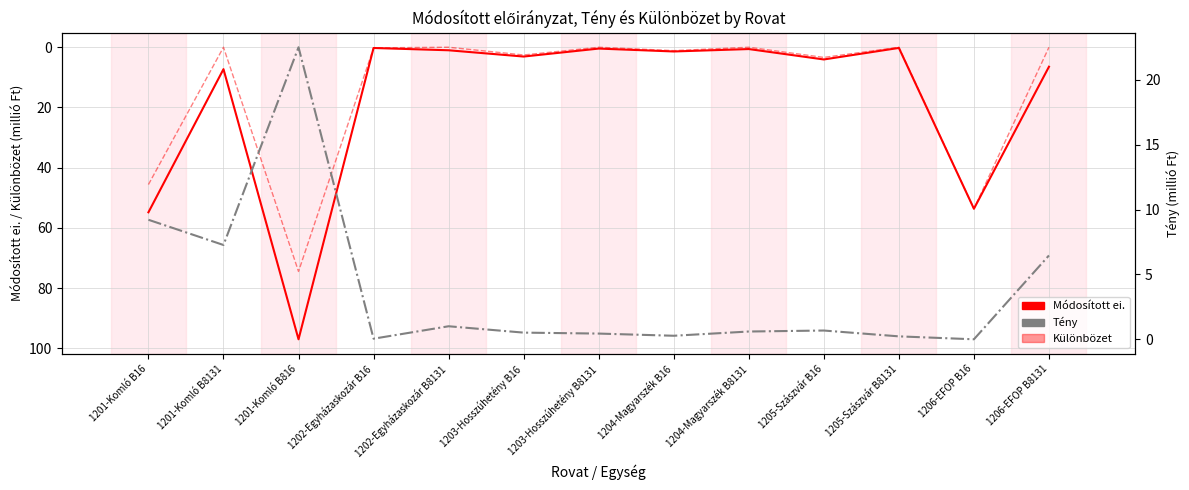

What is the approximate value of Módosított ei. at 1201-Komló B816?

97.0